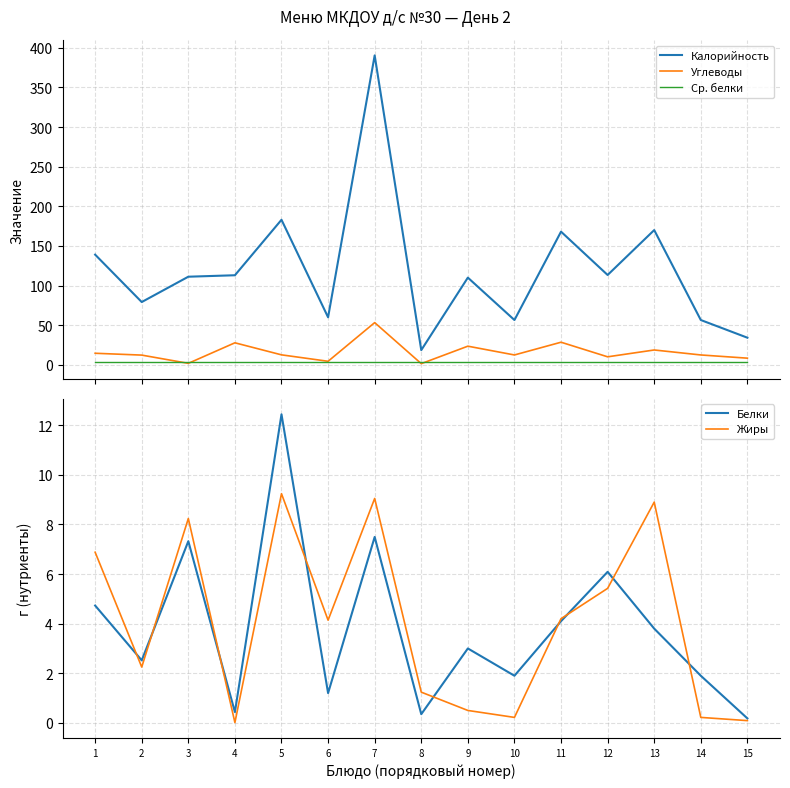

What is the average value of the Калорийность series?

120.2